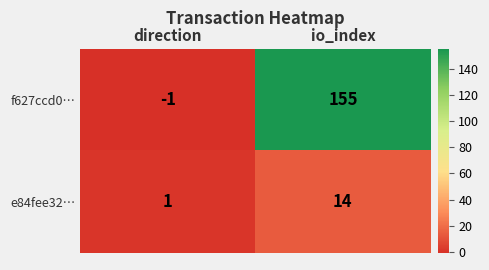

Rank the series by their average value, from lowest to highest.

e84fee32…, f627ccd0…